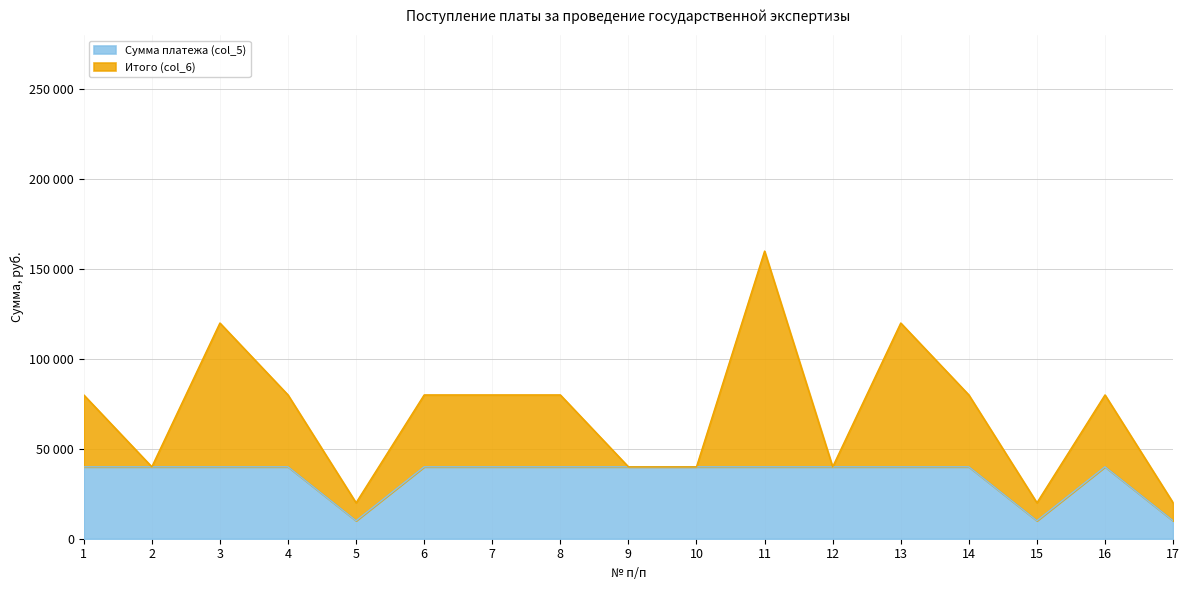

Reading right to left, what are all the values shown in this chart?

17=10000	16=40000	15=10000	14=40000	13=40000	12=40000	11=40000	10=40000	9=40000	8=40000	7=40000	6=40000	5=10000	4=40000	3=40000	2=40000	1=40000